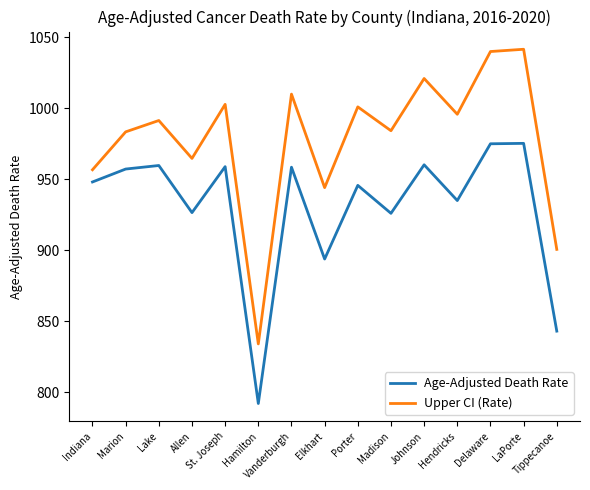

What is the maximum value shown in the chart?

1041.7